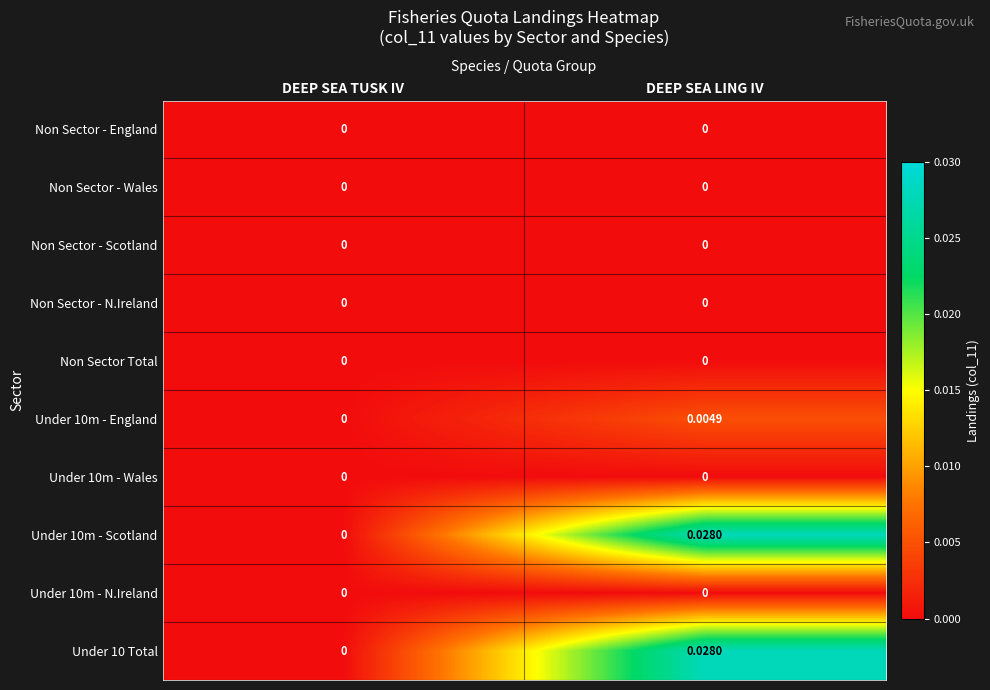

At which category is the sum across all series the highest?

DEEP SEA LING IV